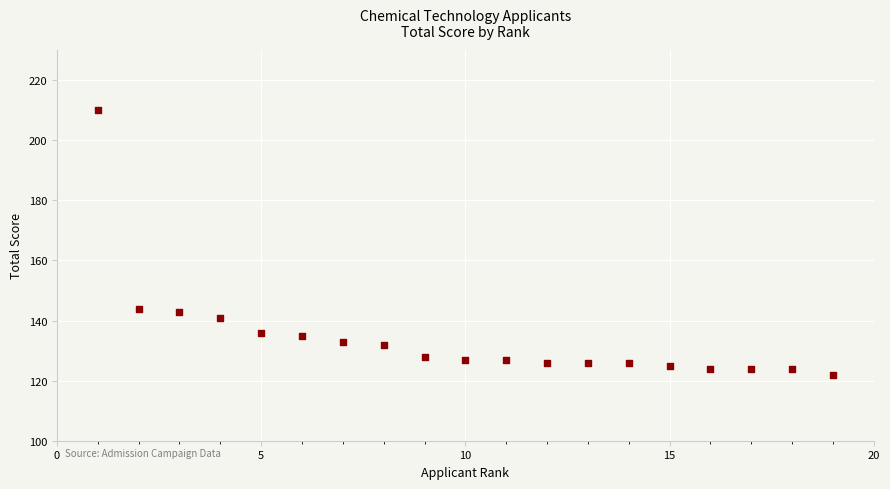

List the coordinates of all points as (Y, X) pairs, reading left to right.

(210, 1)  (144, 2)  (143, 3)  (141, 4)  (136, 5)  (135, 6)  (133, 7)  (132, 8)  (128, 9)  (127, 10)  (127, 11)  (126, 12)  (126, 13)  (126, 14)  (125, 15)  (124, 16)  (124, 17)  (124, 18)  (122, 19)